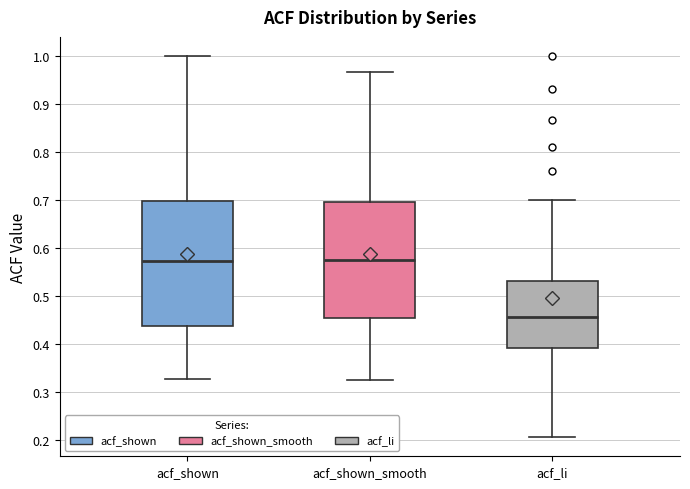

Reading left to right, read every box against the y-axis: the position of its median line, the range the box covers, and the ends of its whiskers. The values are not printed on the chart, so give them approximately, as read against the axis.

acf_shown: median 0.57, box 0.44 to 0.70, whiskers 0.33 to 1.00
acf_shown_smooth: median 0.58, box 0.45 to 0.70, whiskers 0.33 to 0.97
acf_li: median 0.46, box 0.39 to 0.53, whiskers 0.21 to 0.70